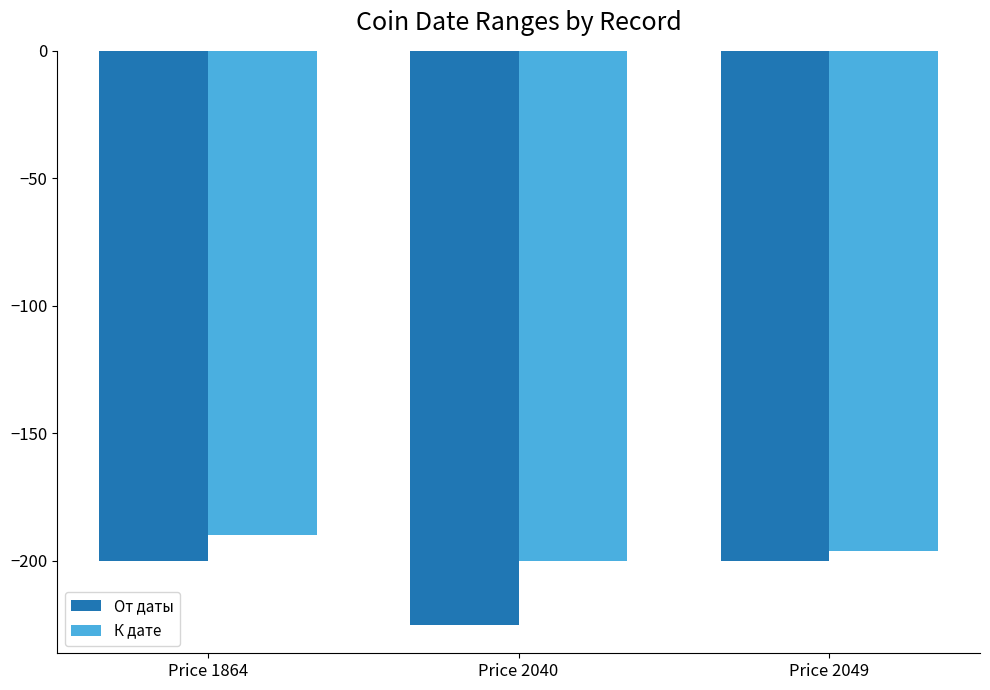

How many К дате values are between -200 and -190?

3